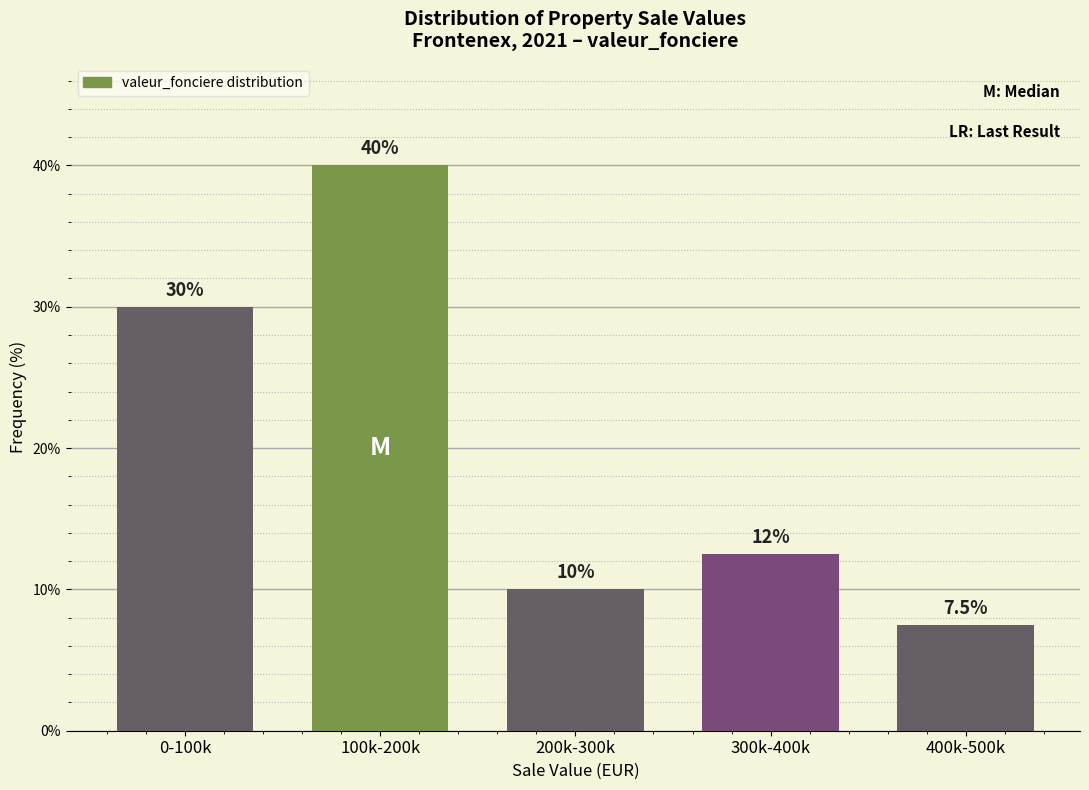

Reading left to right, transcribe all the data shown in this chart.

30.0	40.0	10.0	12.5	7.5